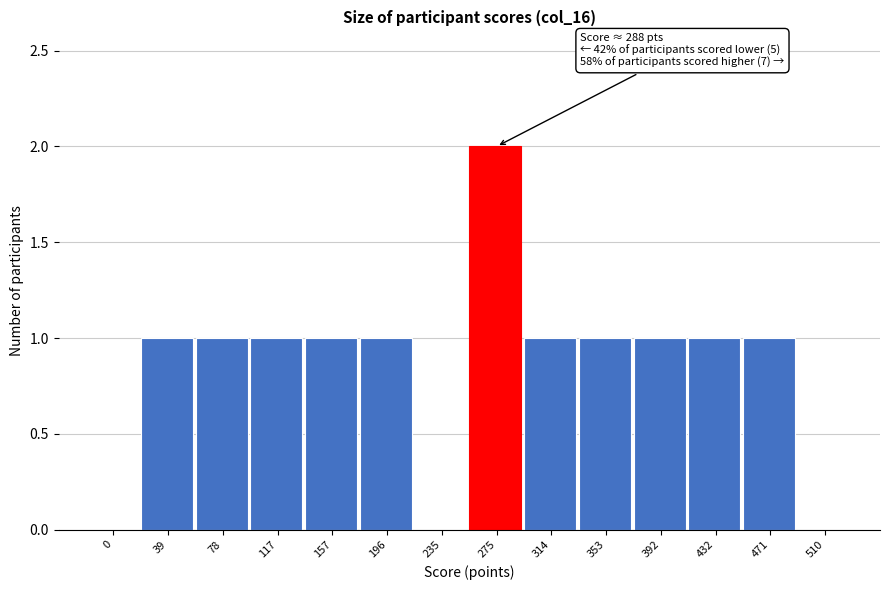

Reading right to left, what are all the values shown in this chart?

510=0	471=1	432=1	392=1	353=1	314=1	275=2	235=0	196=1	157=1	117=1	78=1	39=1	0=0